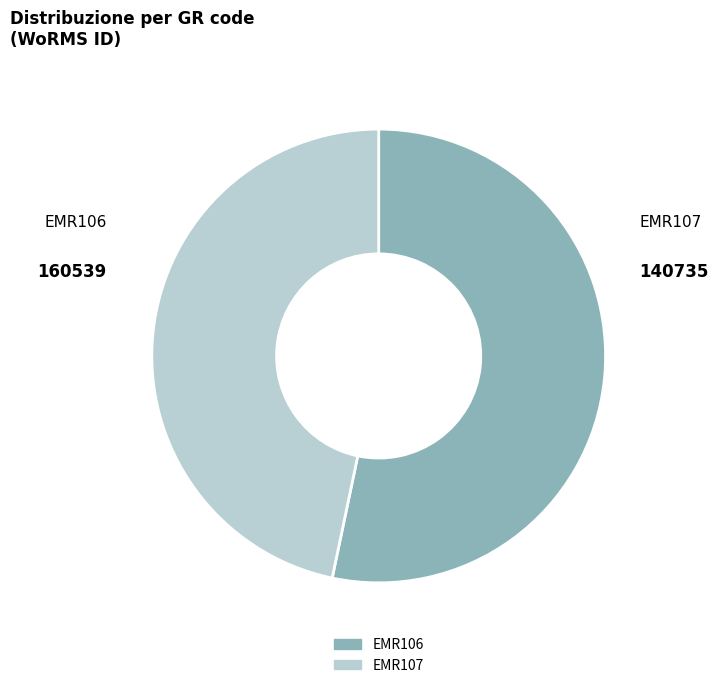

Between EMR107 and EMR106, which is larger?

EMR106